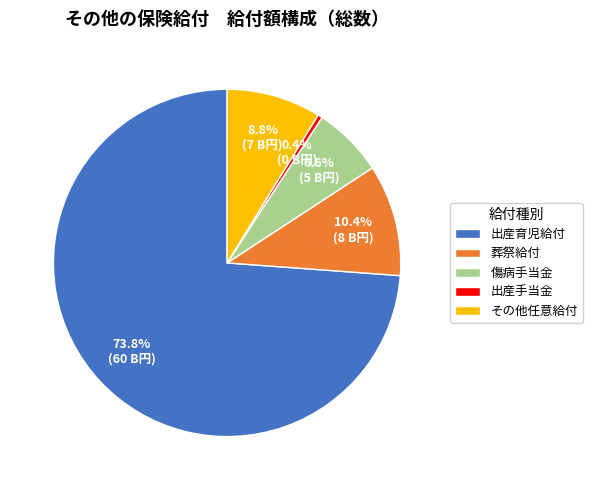

What is the total percentage of 出産手当金 and 葬祭給付?

10.8%